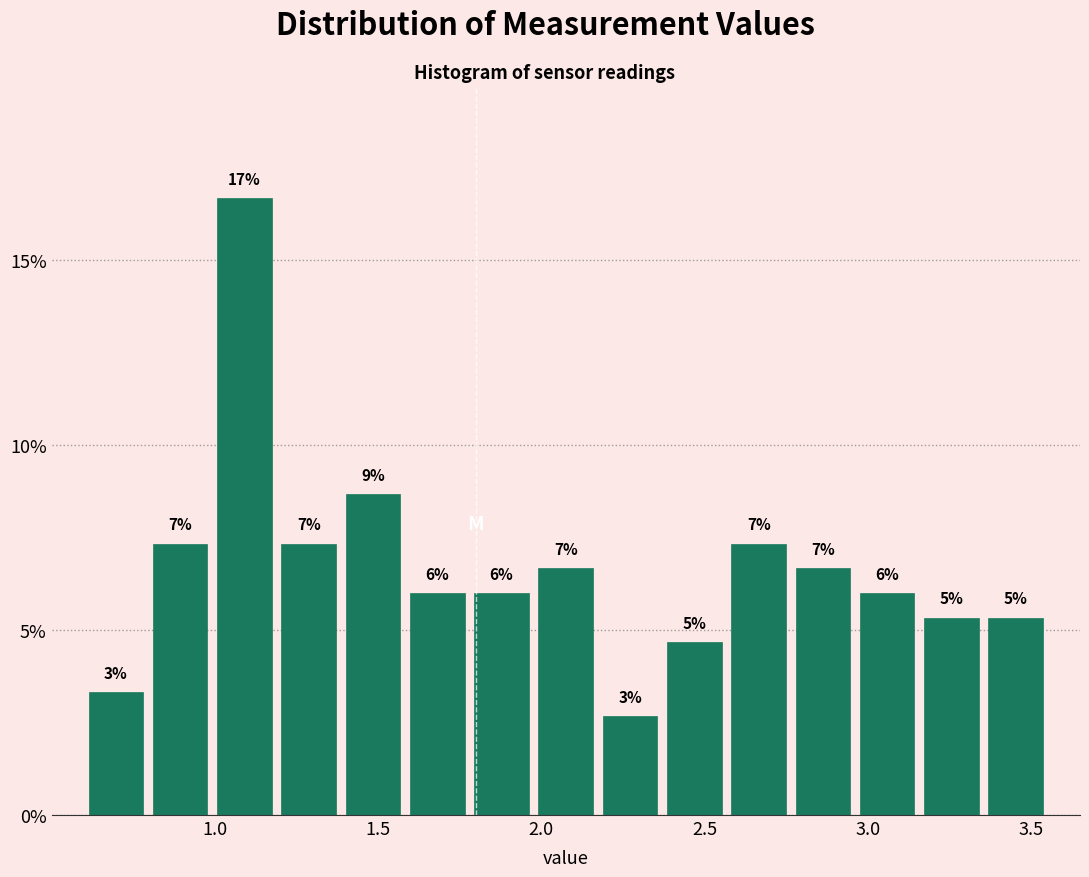

Read against the x-axis, roughly where is the centre of the tallest bar?

1.10